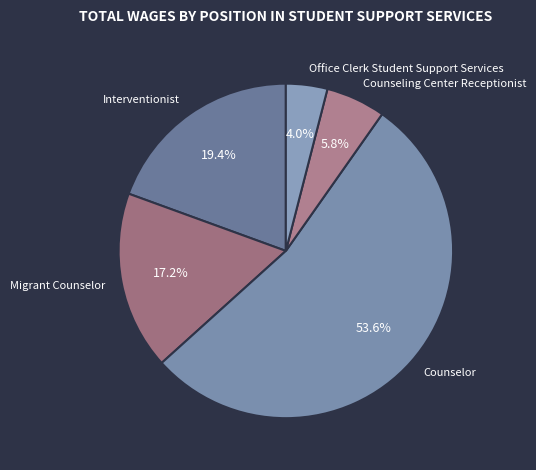

Between Counseling Center Receptionist and Interventionist, which is larger?

Interventionist